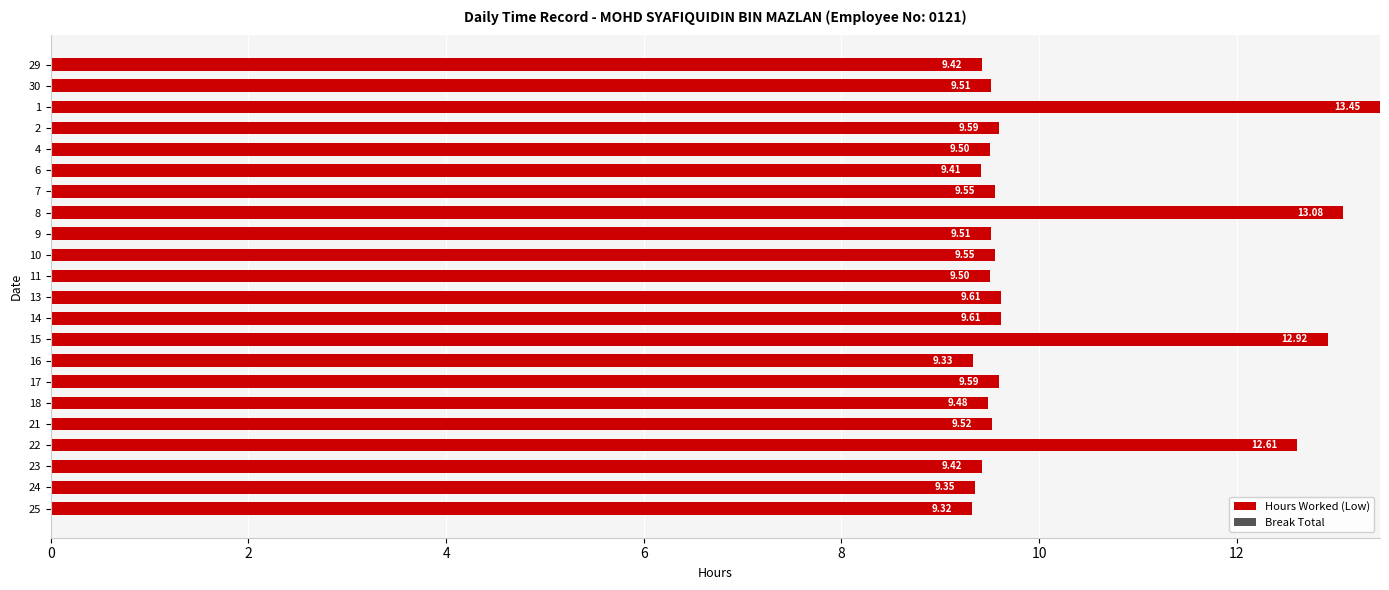

What is the sum of the values at 8 and 30?

22.6